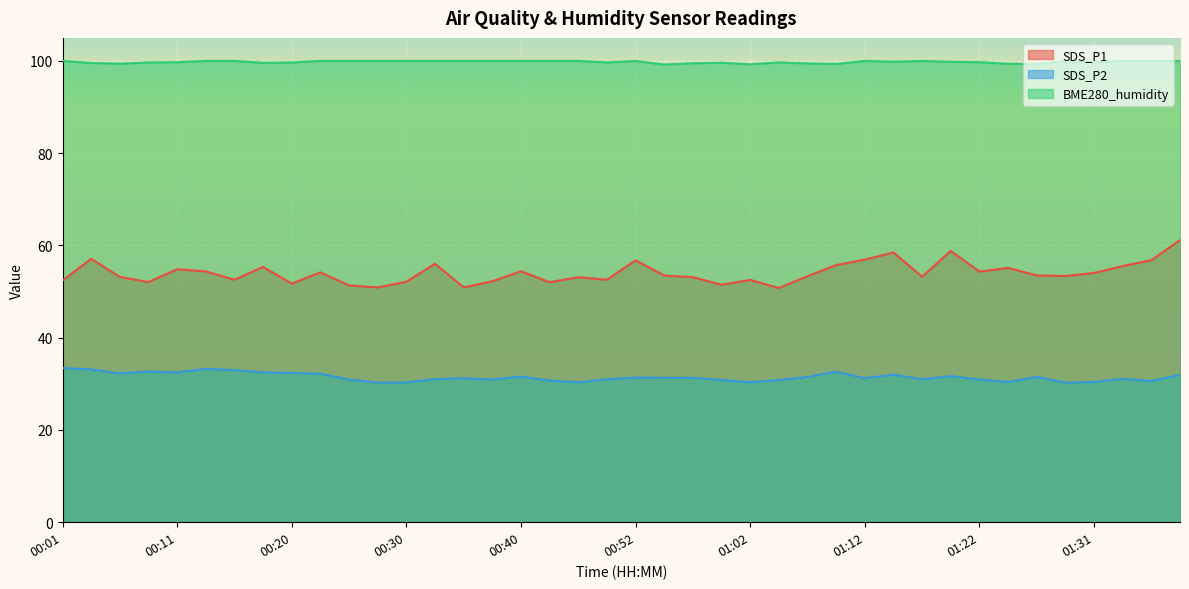

What is the maximum value for BME280_humidity?

100.0